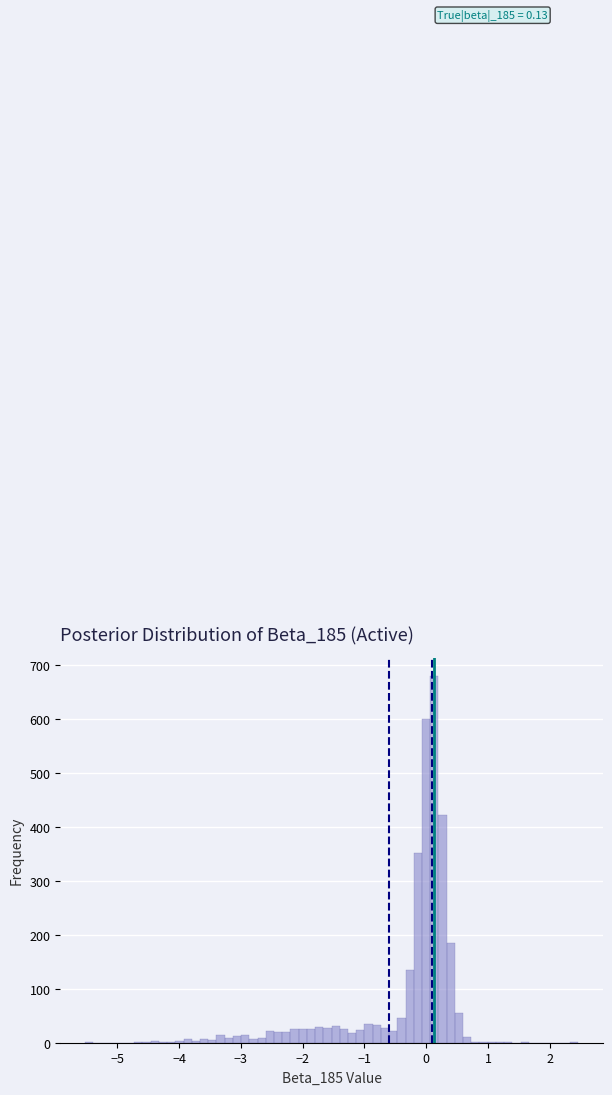

Around what value on the x-axis is the tallest bar? Give the approximate position of its centre, as read against the axis.

0.1